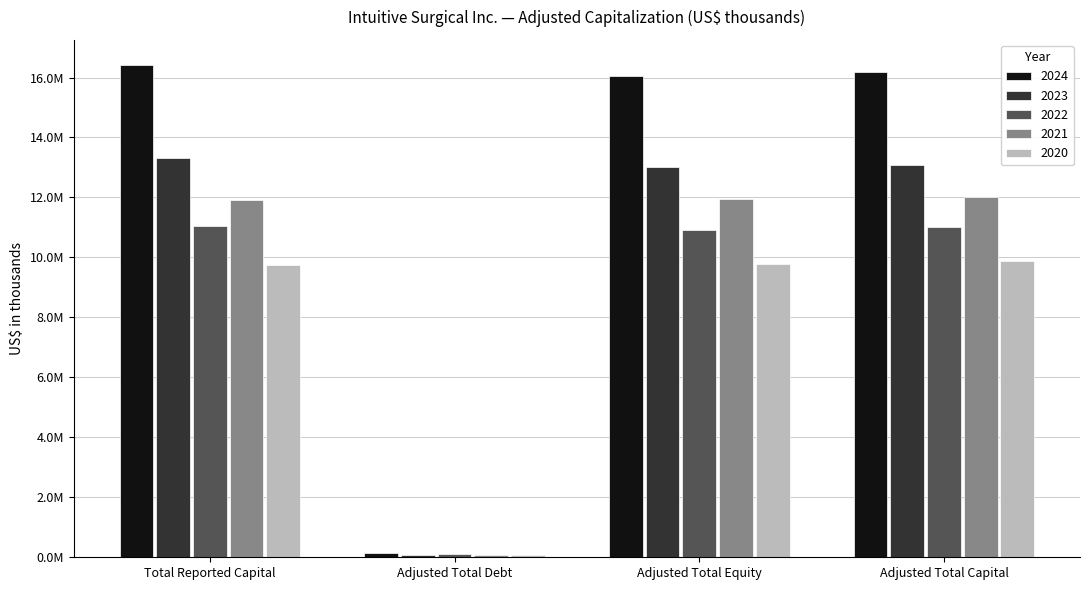

True or false: 2020 has a value of 9731500 at Total Reported Capital.

True